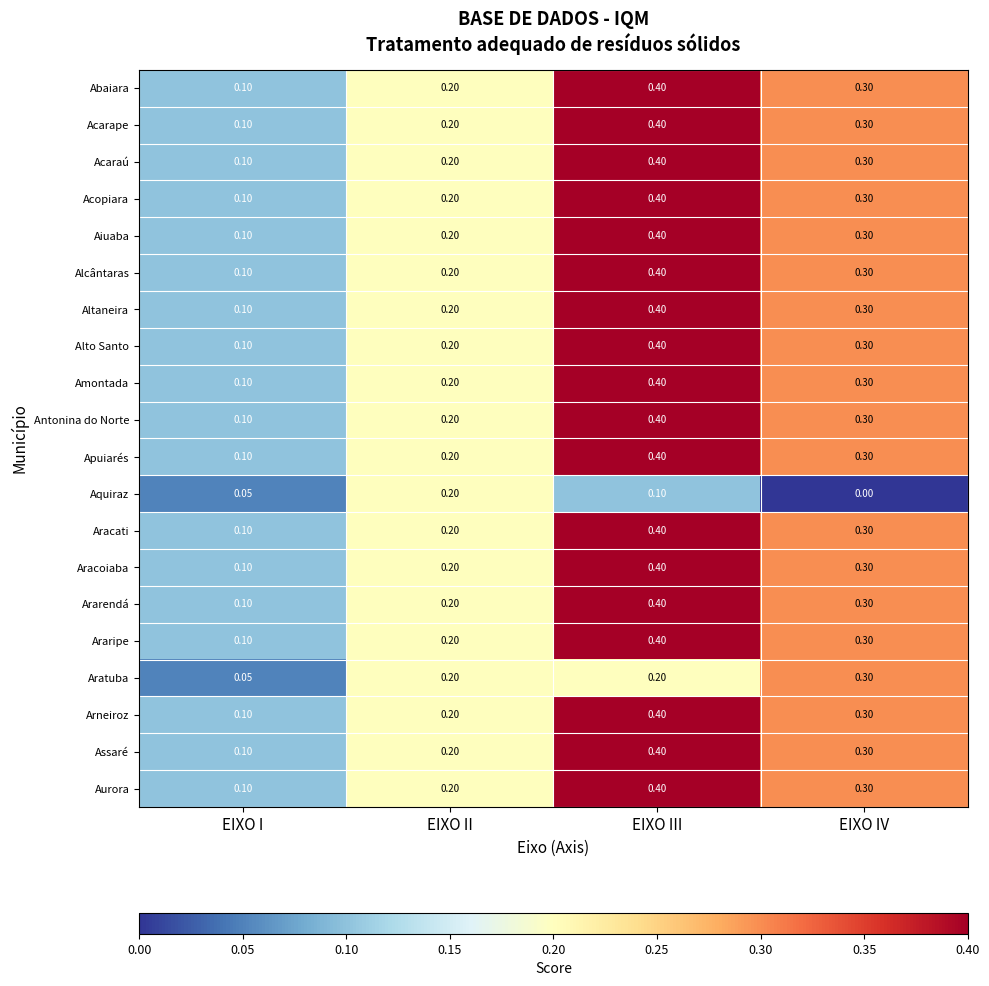

Where is Antonina do Norte nearest to the value 0?

EIXO I